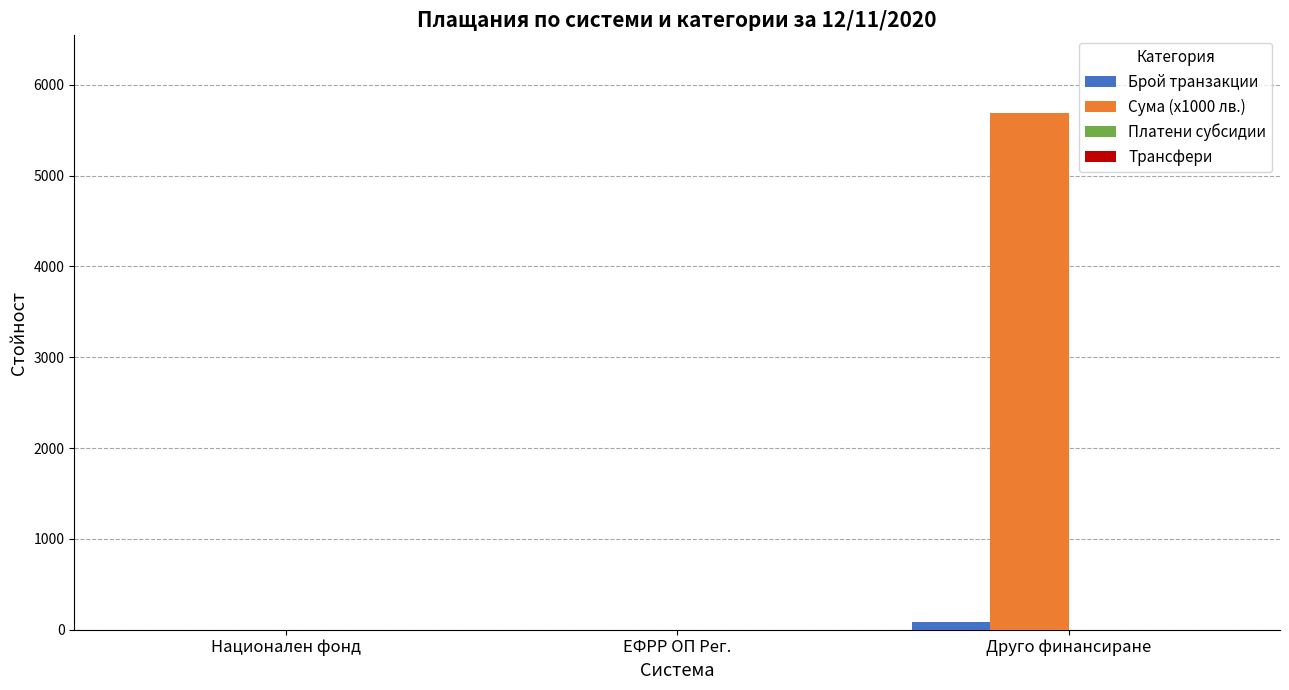

Does the chart contain stacked bars?

No